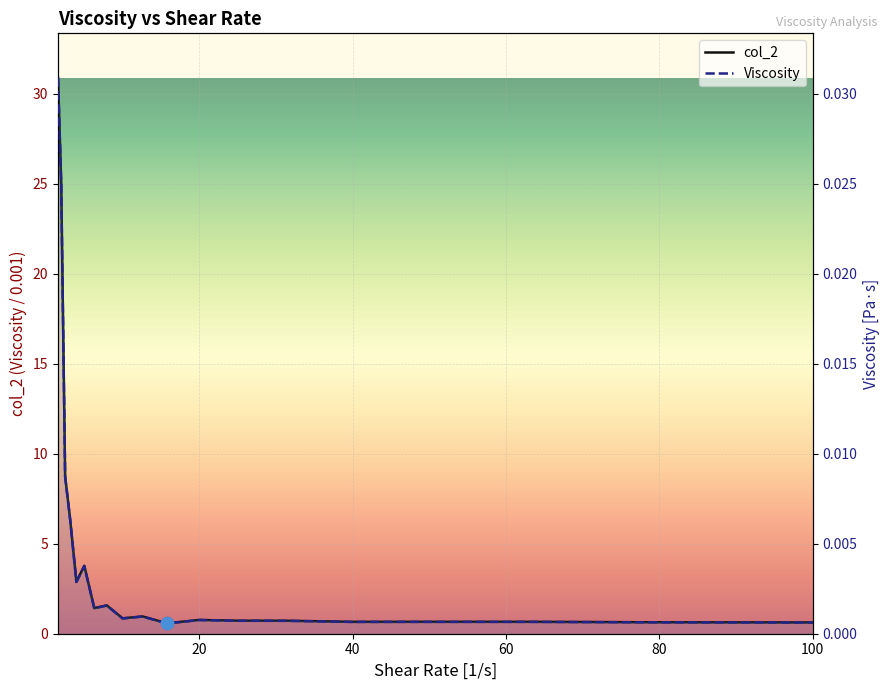

What are all the series names shown in the legend?

col_2 (line), Viscosity (line)